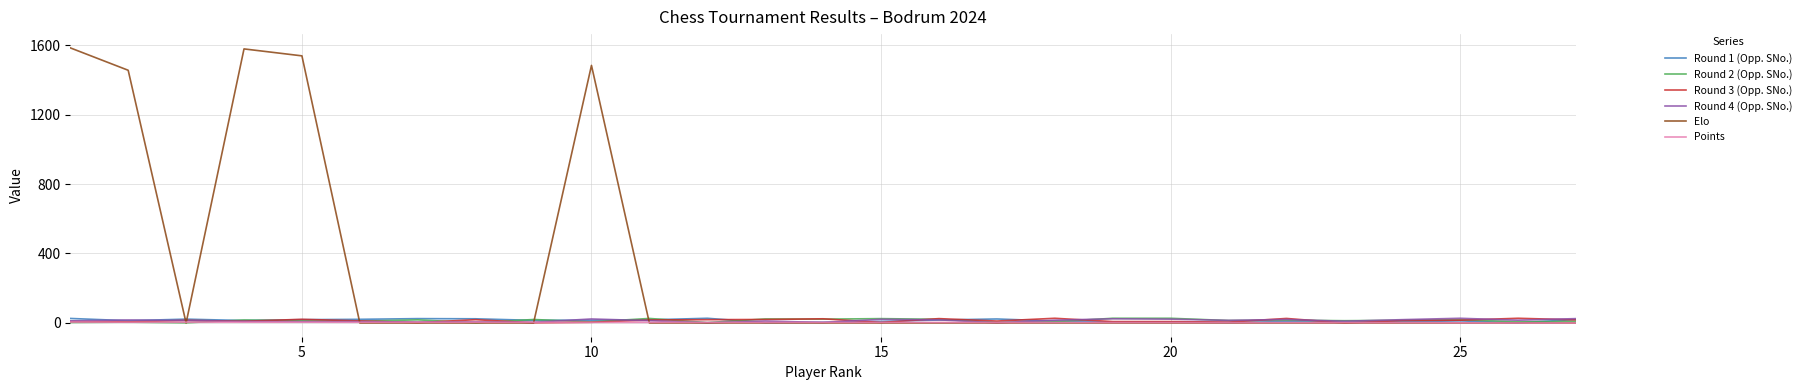

Which series has the widest spread of values?

Elo